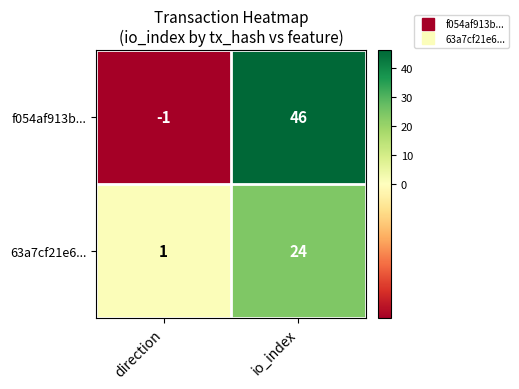

What is the sum of all f054af913b... values?

45